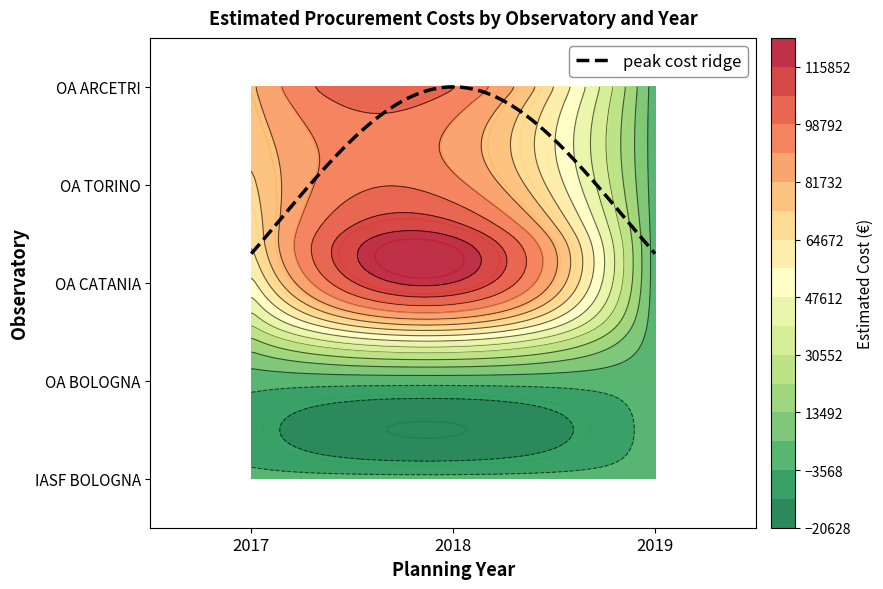

Is it true that OA TORINO equals 0.0 at 2019?

True